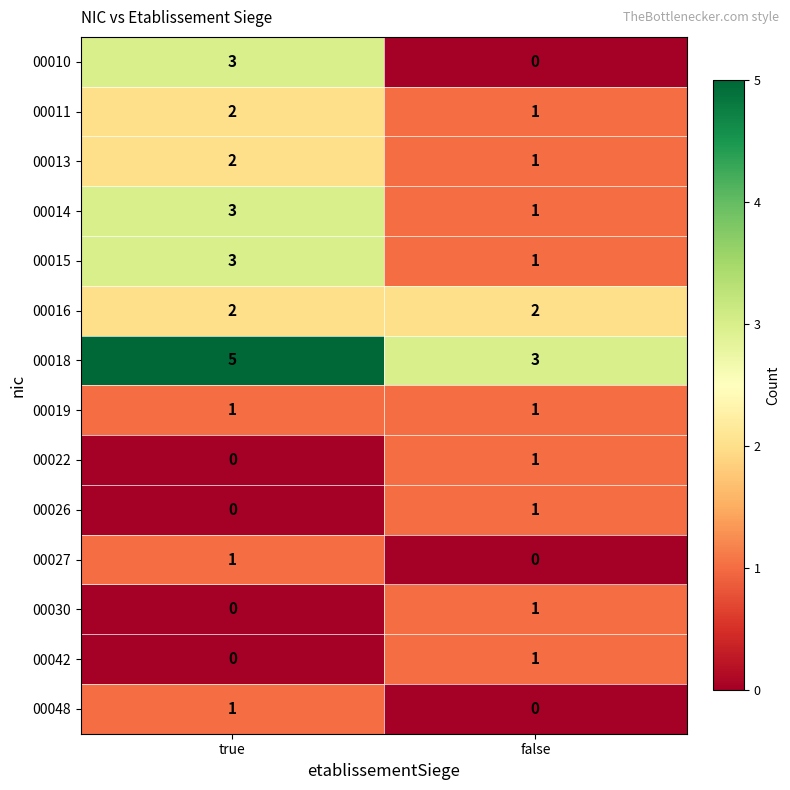

At which category is the sum across all series the highest?

true